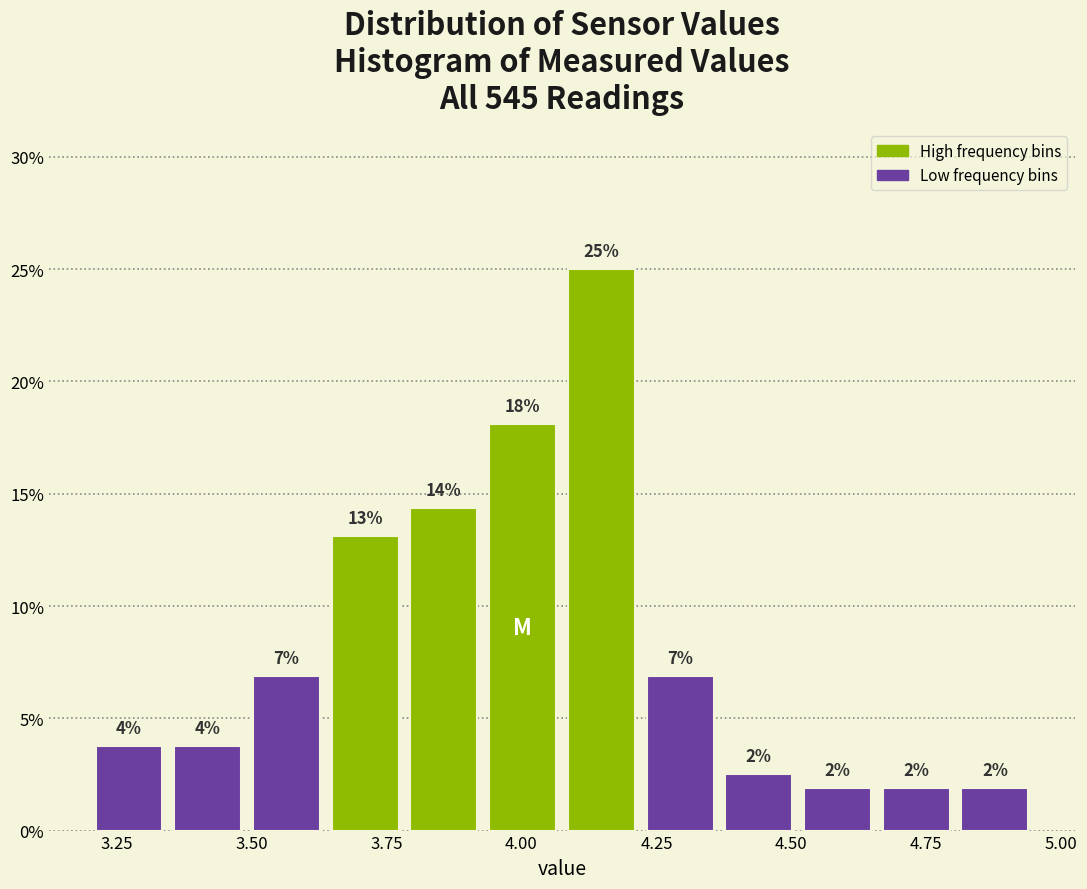

Around what value on the x-axis is the tallest bar? Give the approximate position of its centre, as read against the axis.

4.15